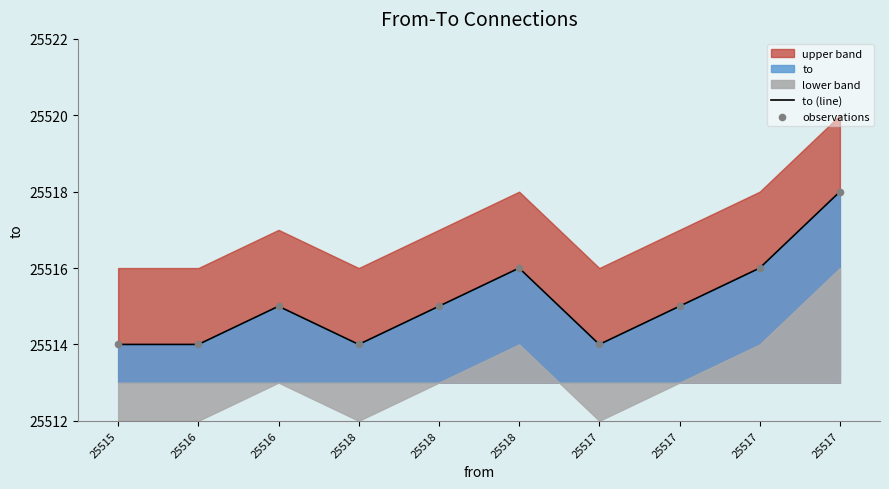

Which series has the widest spread of Y values?

to (line)